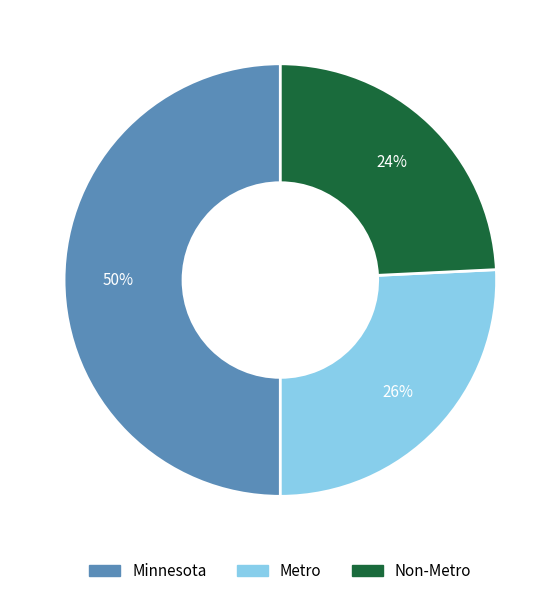

What is the ratio of the value at Non-Metro to the value at Minnesota?

0.5